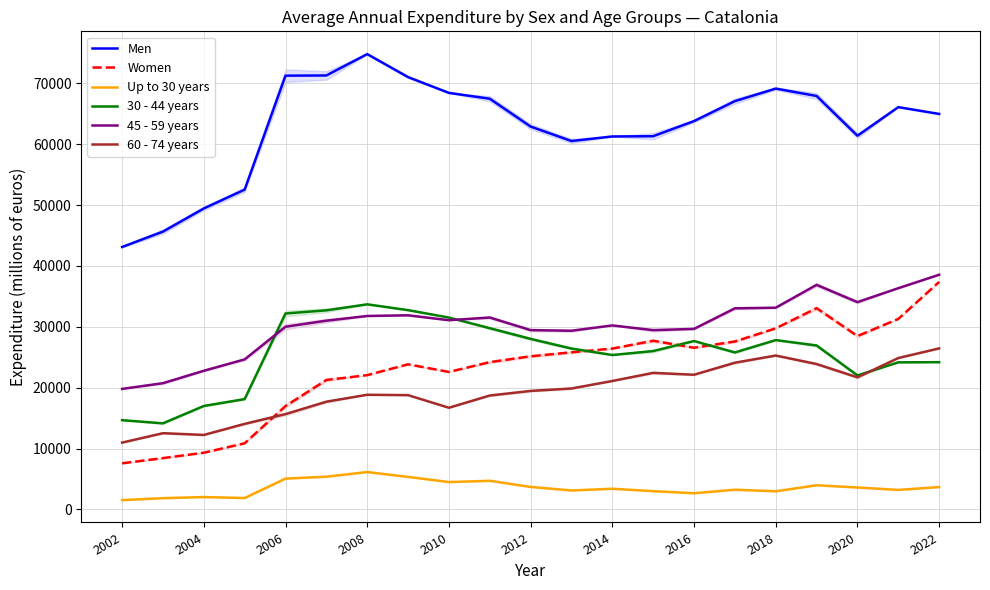

Which series ends up on top after the final intersection of 60 - 74 years and 30 - 44 years?

60 - 74 years